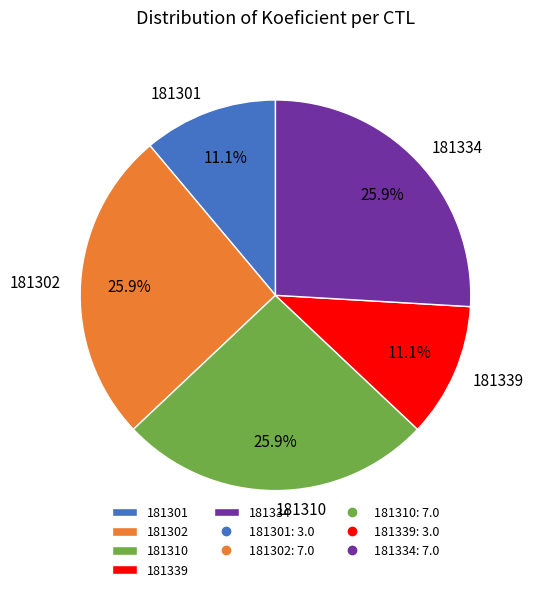

True or false: 181310 accounts for 34% of the total.

False